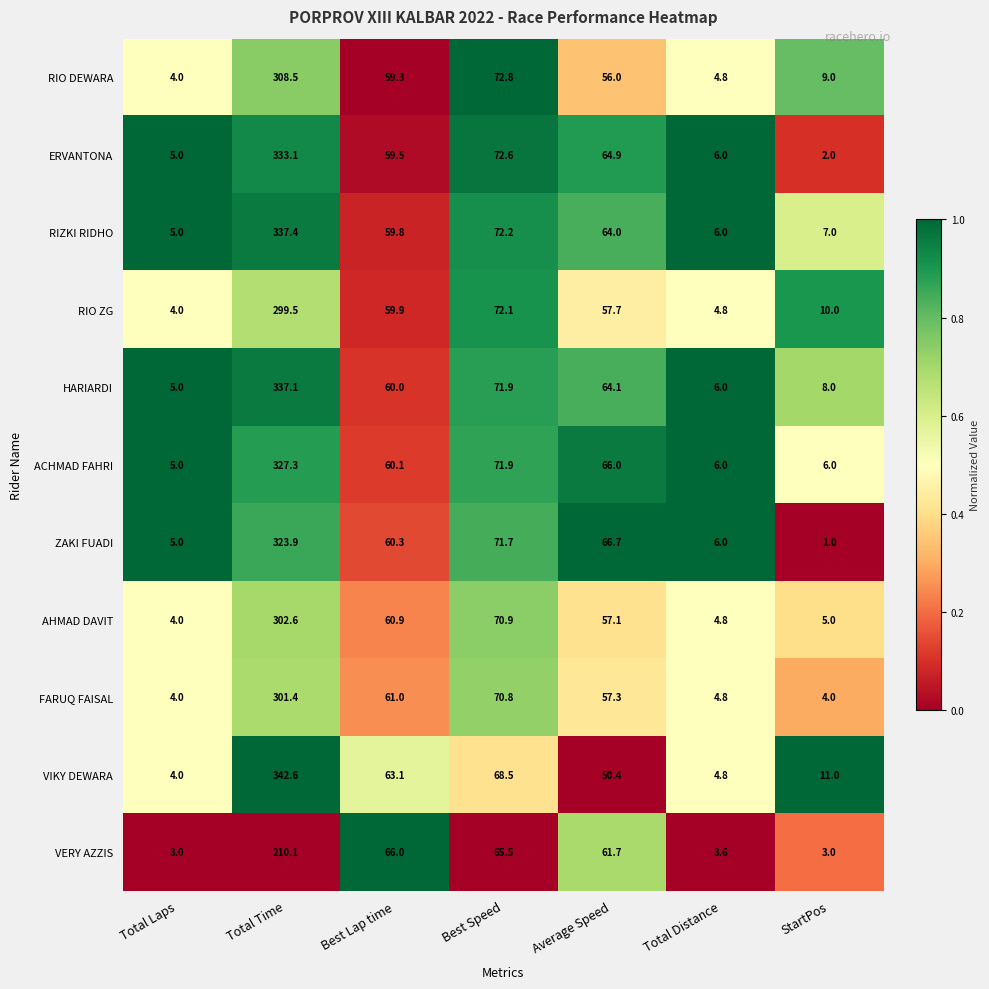

Which series has the largest total across all categories?

HARIARDI